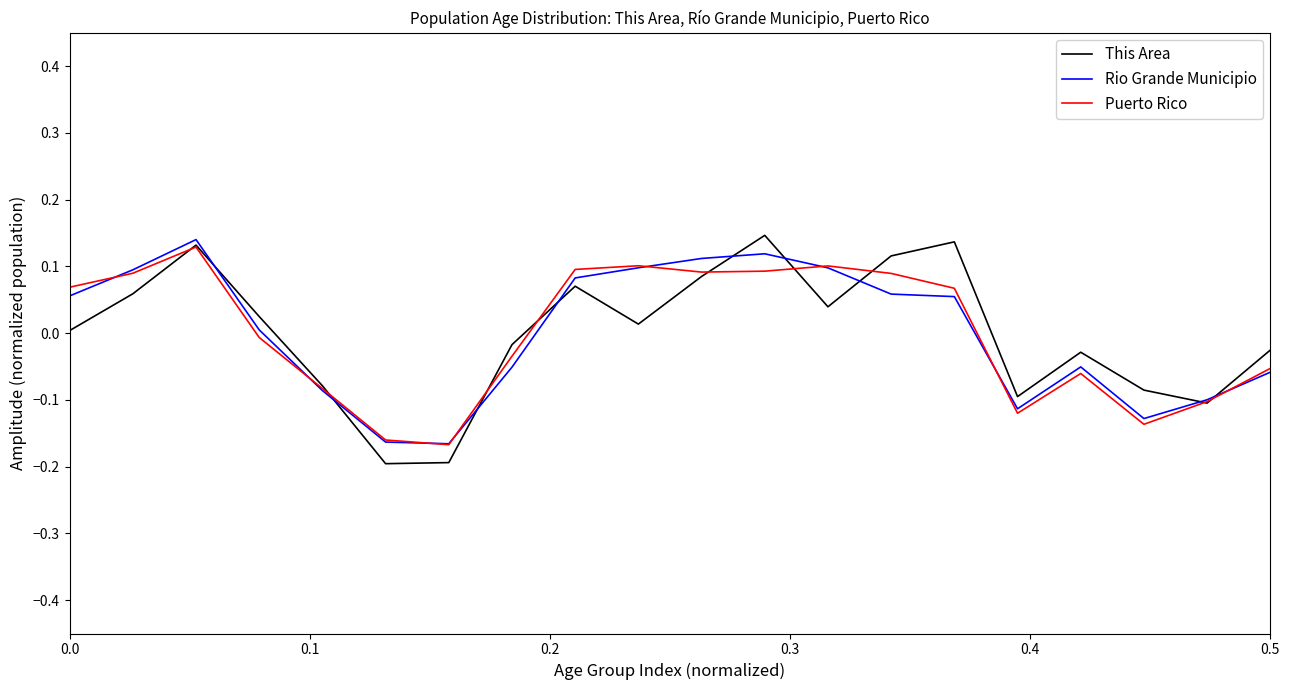

Which series has the largest range (max minus min)?

This Area